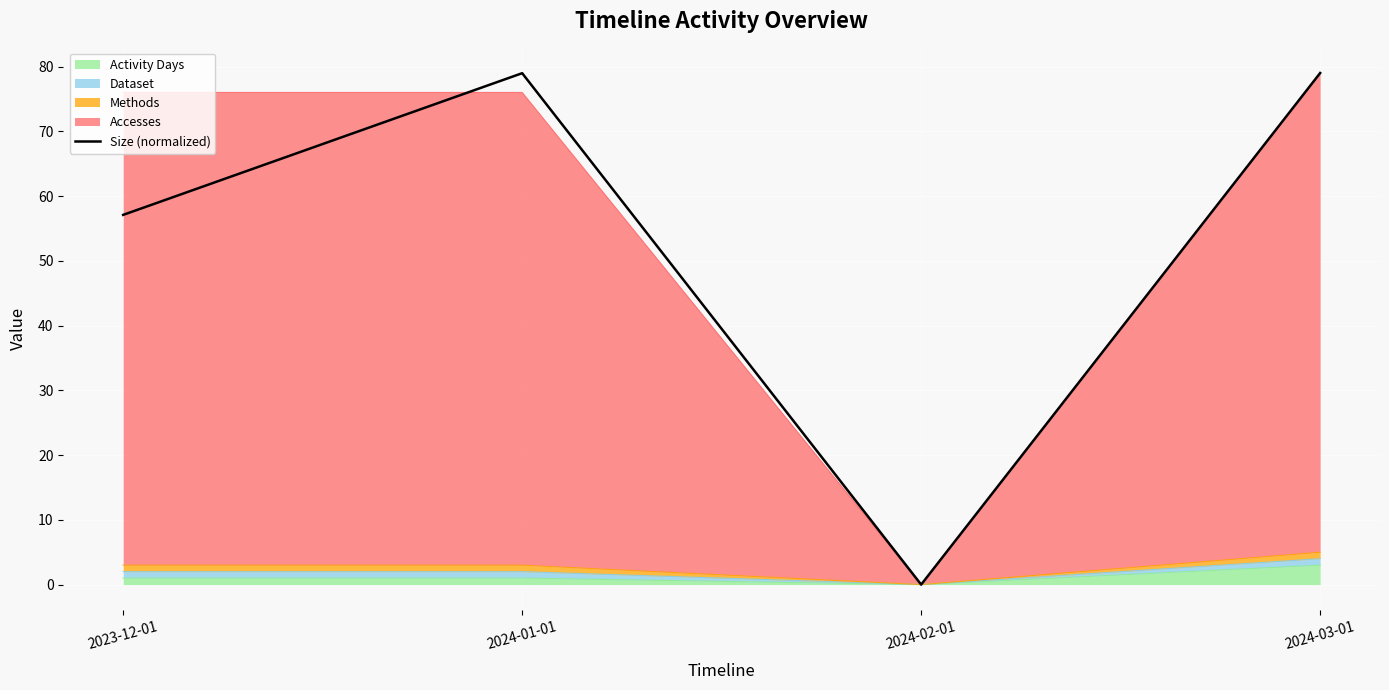

What is the sum of all values?

215.1